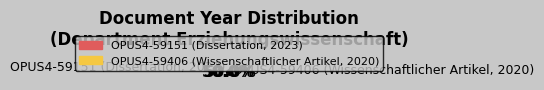

Is it true that OPUS4-59406 (Wissenschaftlicher Artikel, 2020) is 50% of the pie?

True